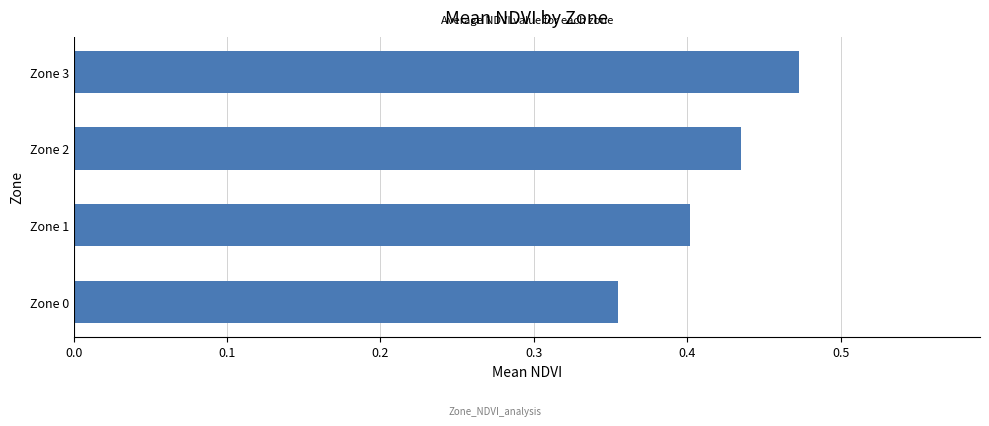

Which label corresponds to the largest value in the chart?

Zone 3